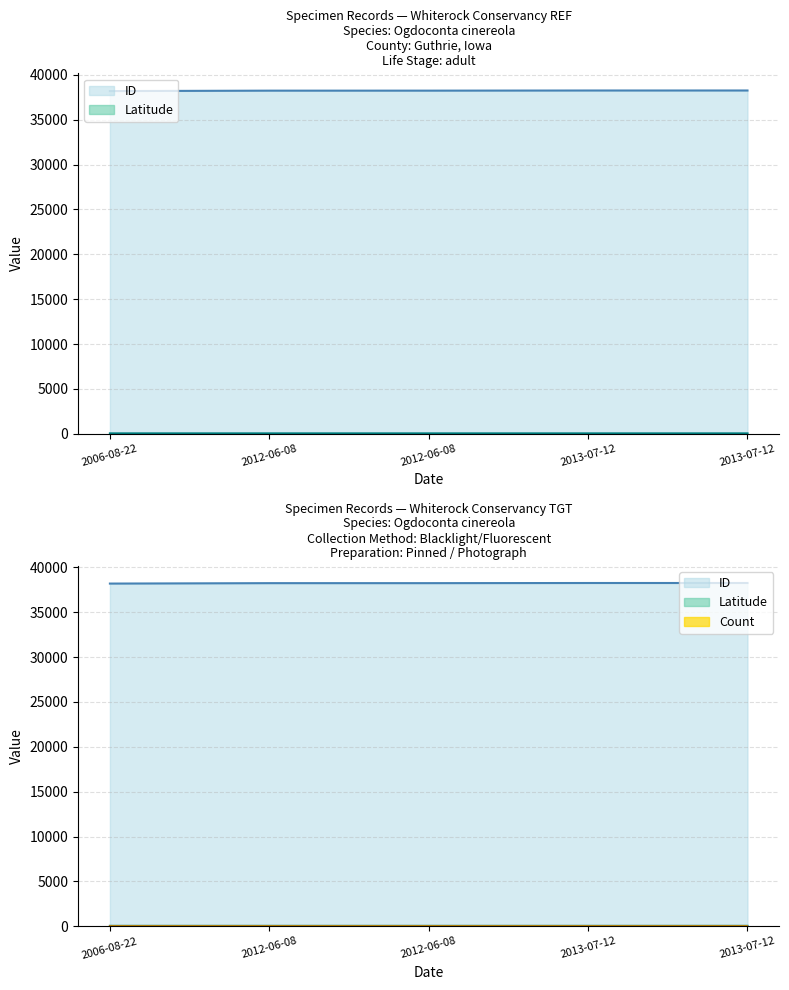

What is the label of the 1st point from the right?

2013-07-12